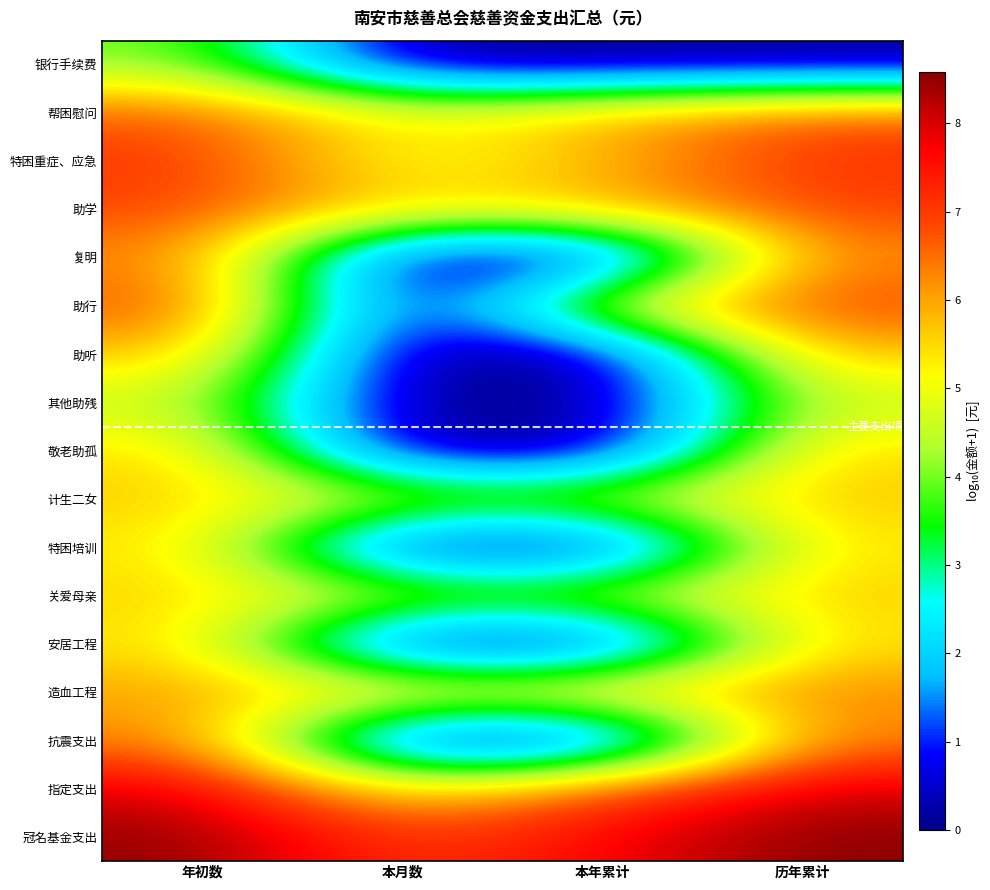

Which series has the largest total across all categories?

冠名基金支出